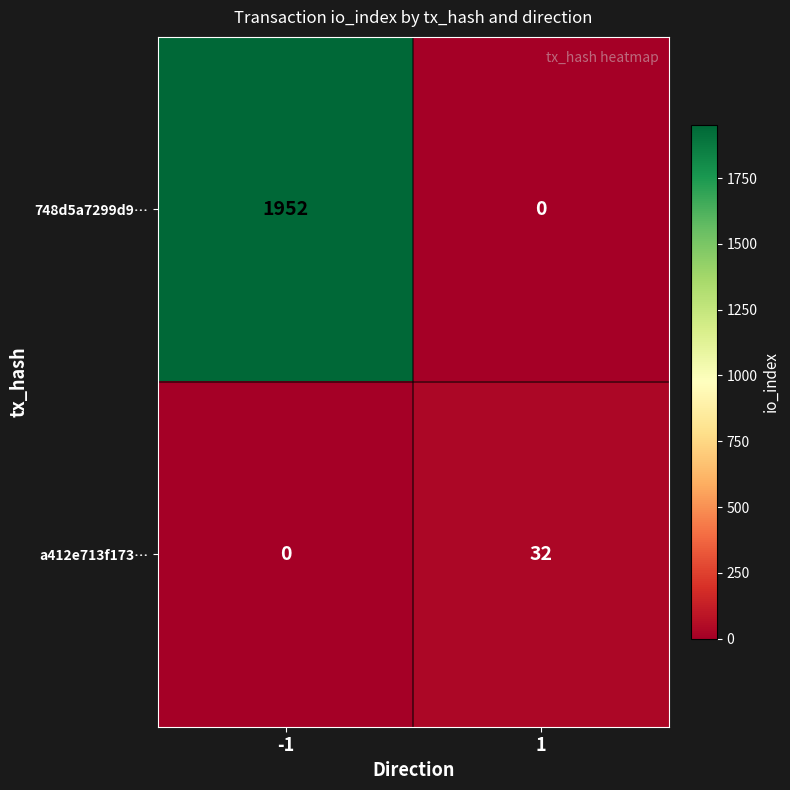

Reading right to left, list all the values displayed in this chart.

748d5a7299d9…: 1=0	-1=1952
a412e713f173…: 1=32	-1=0